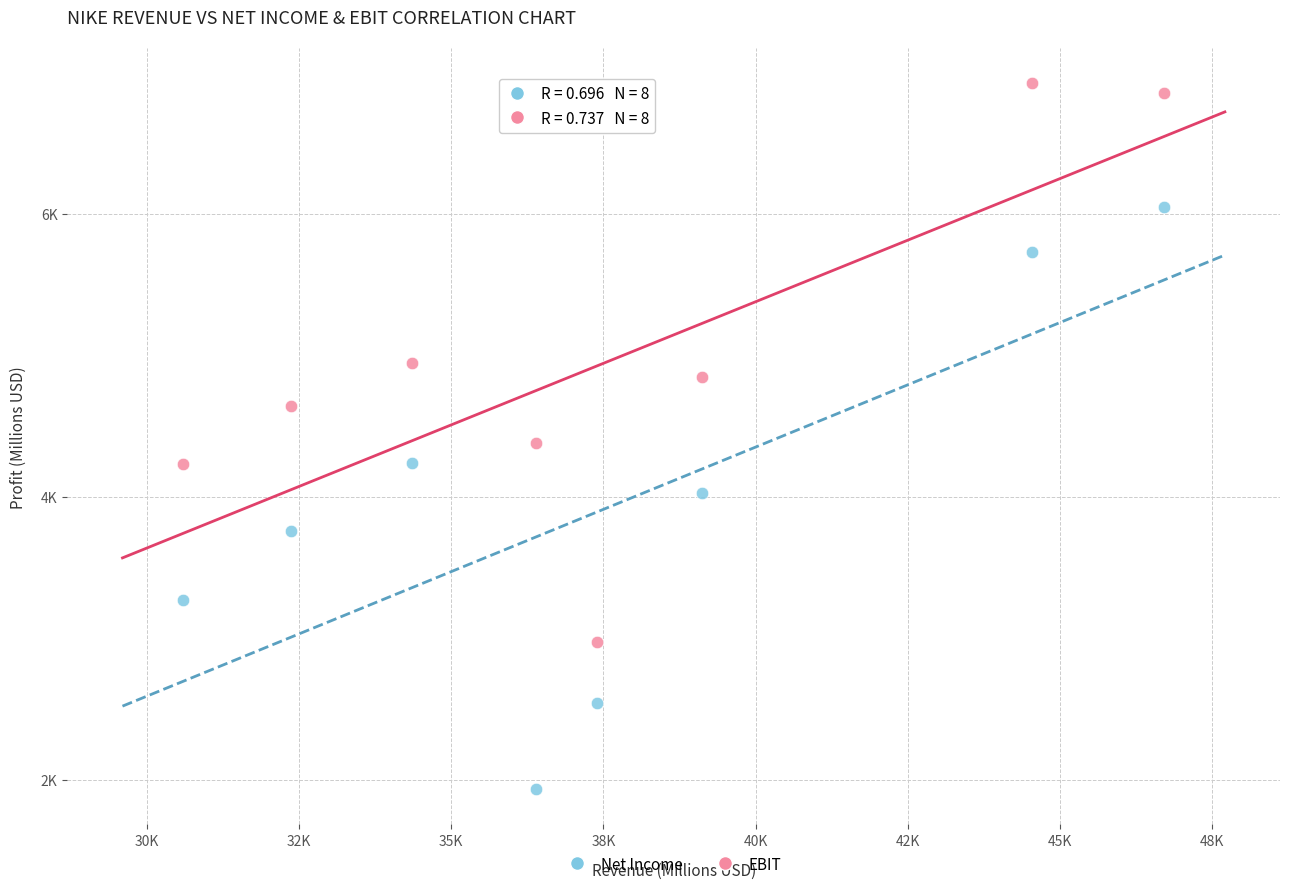

What are all the series names shown in the legend?

Net Income, EBIT